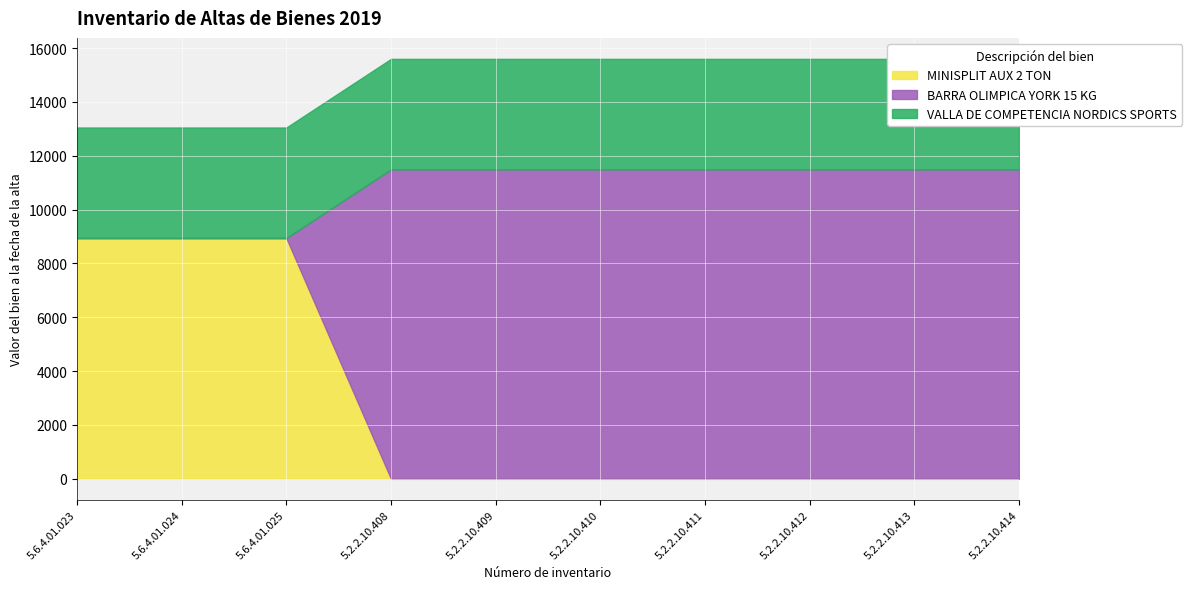

After their last crossing, which series has the higher values: BARRA OLIMPICA YORK 15 KG or VALLA DE COMPETENCIA NORDICS SPORTS?

BARRA OLIMPICA YORK 15 KG